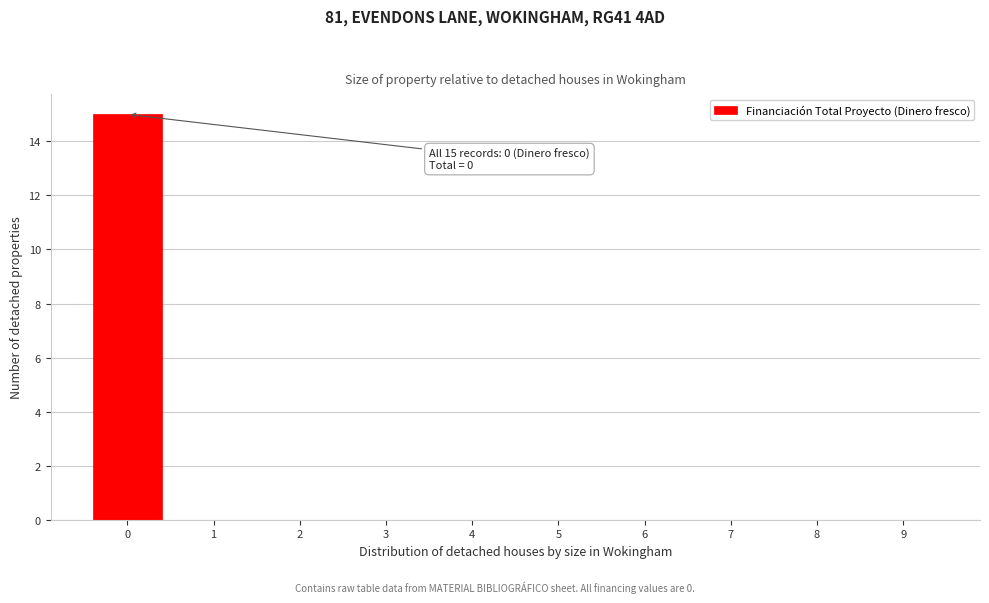

Over which range of the x-axis is the bar tallest?

-0.5 to 0.5